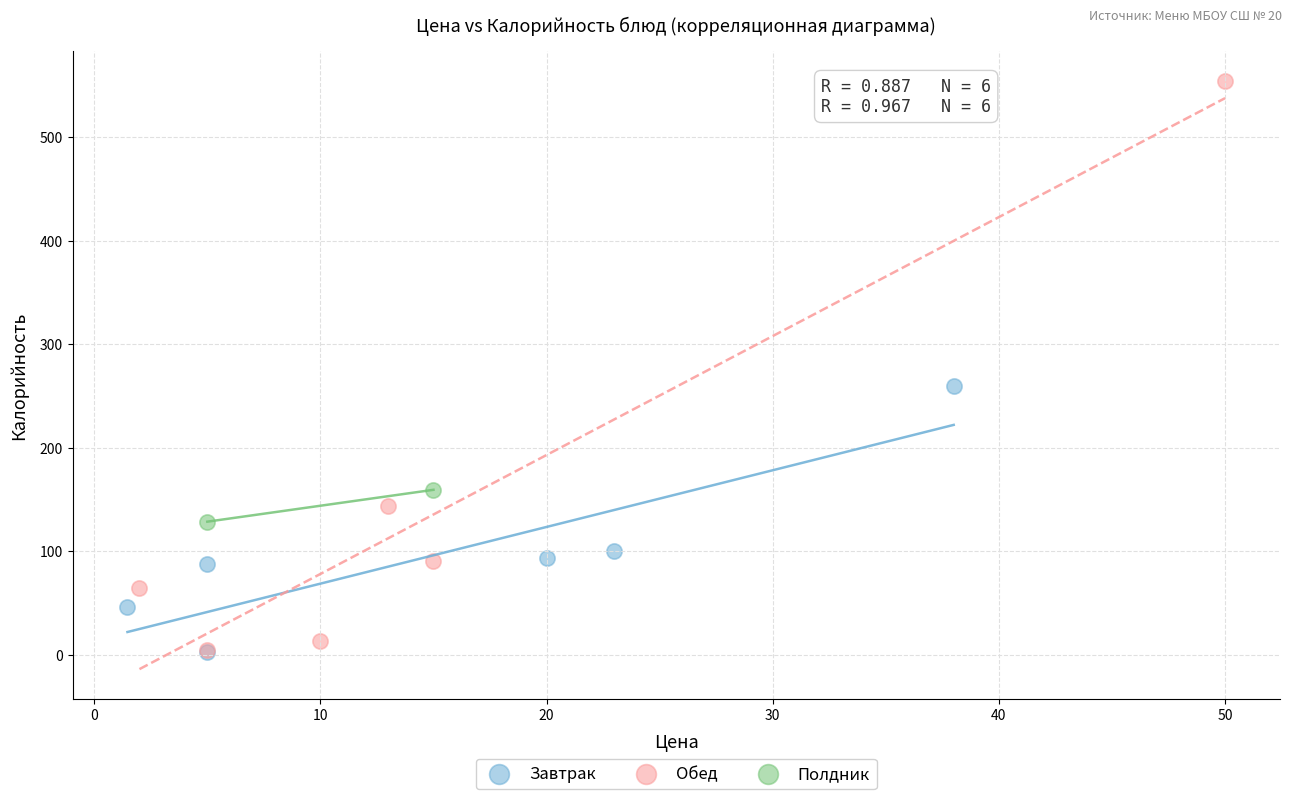

What are all the series names shown in the legend?

Завтрак, Обед, Полдник